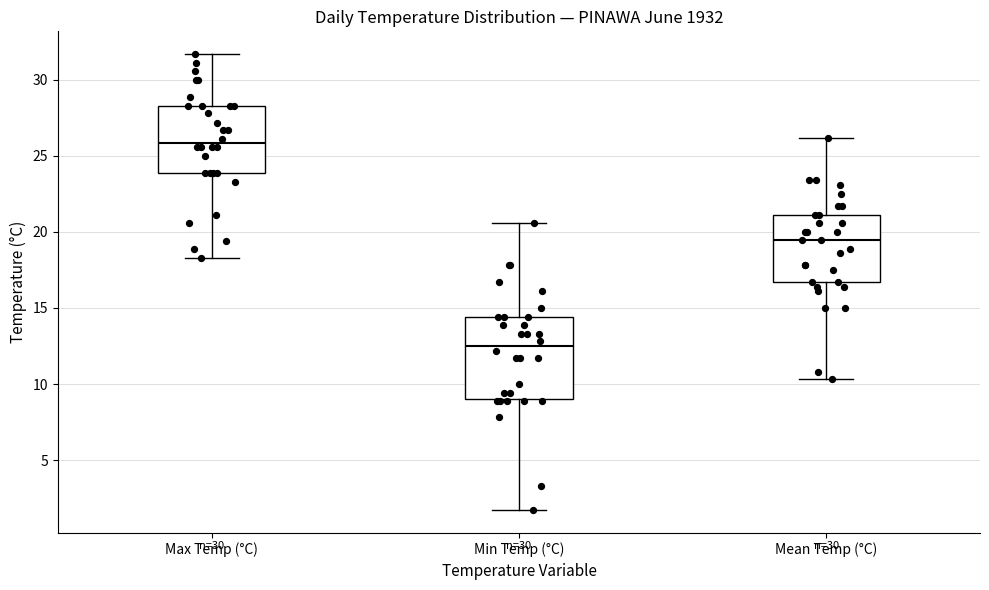

Reading left to right, read every box against the y-axis: the position of its median line, the range the box covers, and the ends of its whiskers. The values are not printed on the chart, so give them approximately, as read against the axis.

Max Temp (°C): median 26.0, box 24.0 to 28.5, whiskers 18.5 to 31.5
Min Temp (°C): median 12.5, box 9.0 to 14.5, whiskers 1.5 to 20.5
Mean Temp (°C): median 19.5, box 16.5 to 21.0, whiskers 10.5 to 26.0